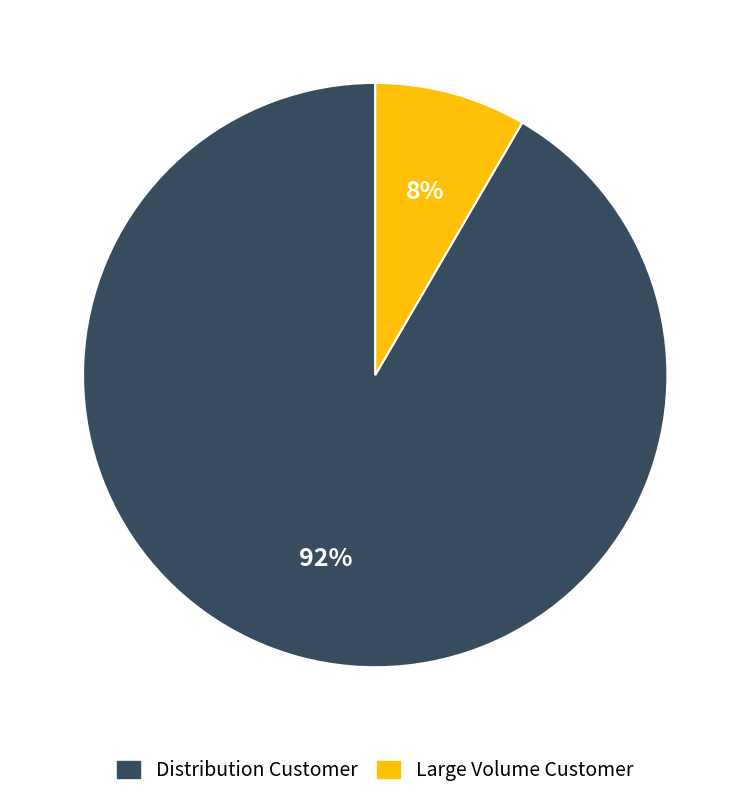

Which slice is the largest?

Distribution Customer